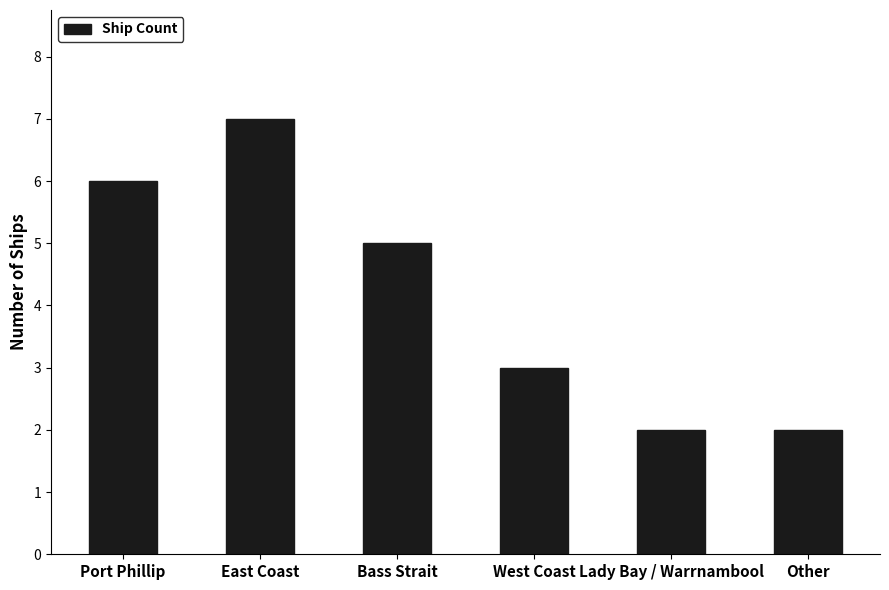

Reading right to left, list all the values displayed in this chart.

2	2	3	5	7	6